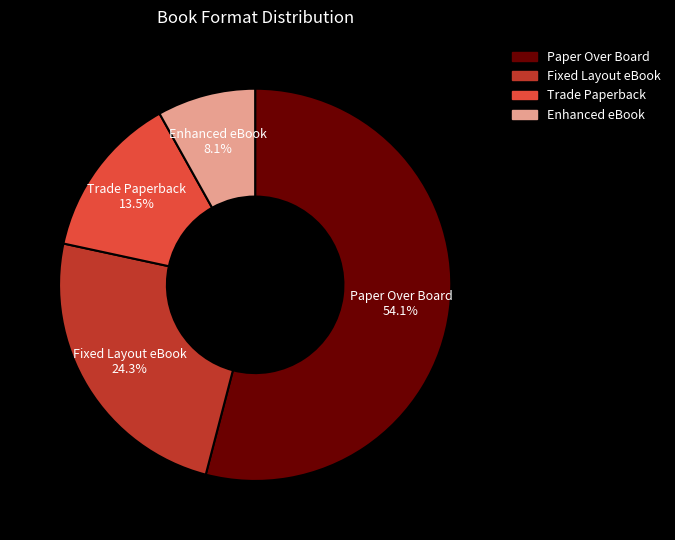

Is there any slice that represents more than half of the pie?

Yes